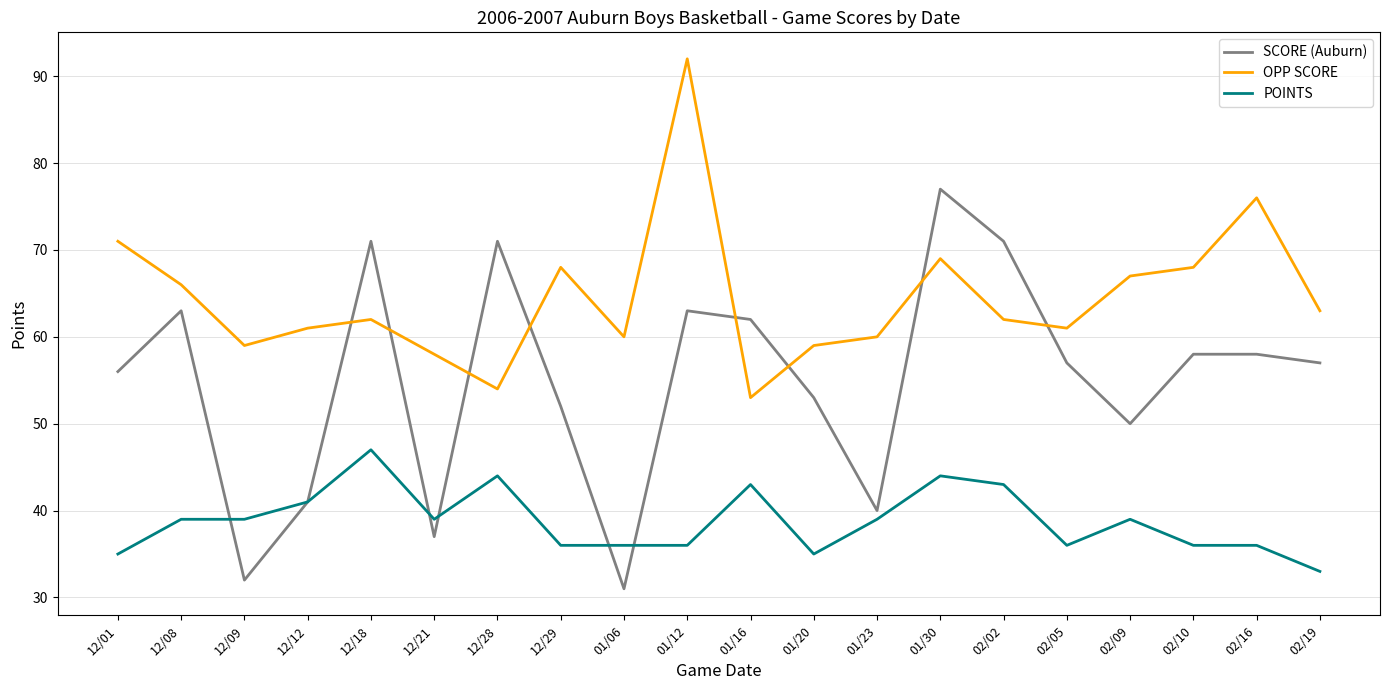

Reading left to right, what are all the values shown in this chart?

SCORE (Auburn): 12/01=56	12/08=63	12/09=32	12/12=41	12/18=71	12/21=37	12/28=71	12/29=52	01/06=31	01/12=63	01/16=62	01/20=53	01/23=40	01/30=77	02/02=71	02/05=57	02/09=50	02/10=58	02/16=58	02/19=57
OPP SCORE: 12/01=71	12/08=66	12/09=59	12/12=61	12/18=62	12/21=58	12/28=54	12/29=68	01/06=60	01/12=92	01/16=53	01/20=59	01/23=60	01/30=69	02/02=62	02/05=61	02/09=67	02/10=68	02/16=76	02/19=63
POINTS: 12/01=35	12/08=39	12/09=39	12/12=41	12/18=47	12/21=39	12/28=44	12/29=36	01/06=36	01/12=36	01/16=43	01/20=35	01/23=39	01/30=44	02/02=43	02/05=36	02/09=39	02/10=36	02/16=36	02/19=33